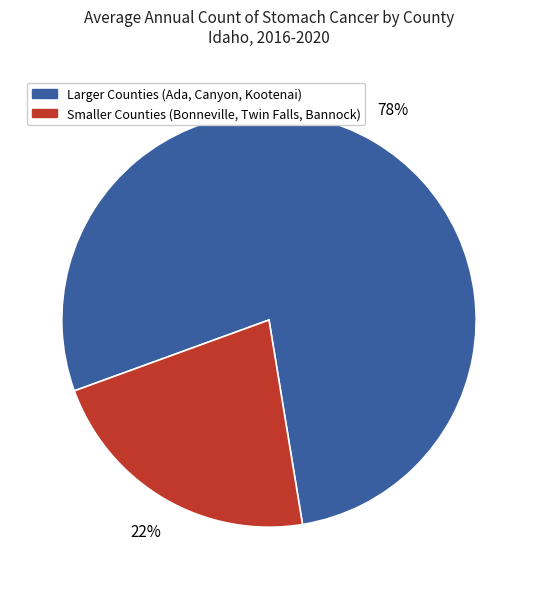

To the nearest percent, what is the average slice percentage?

50%